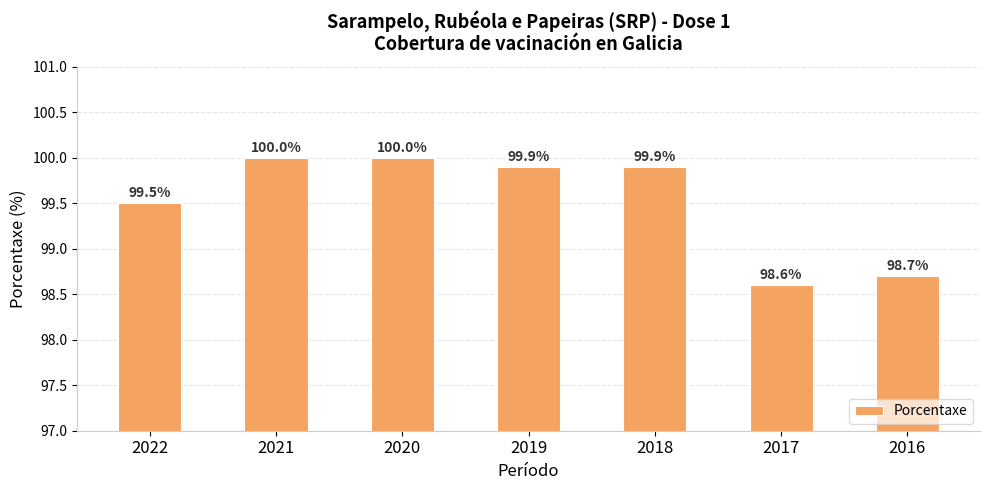

What is the difference between the maximum and minimum values?

1.4